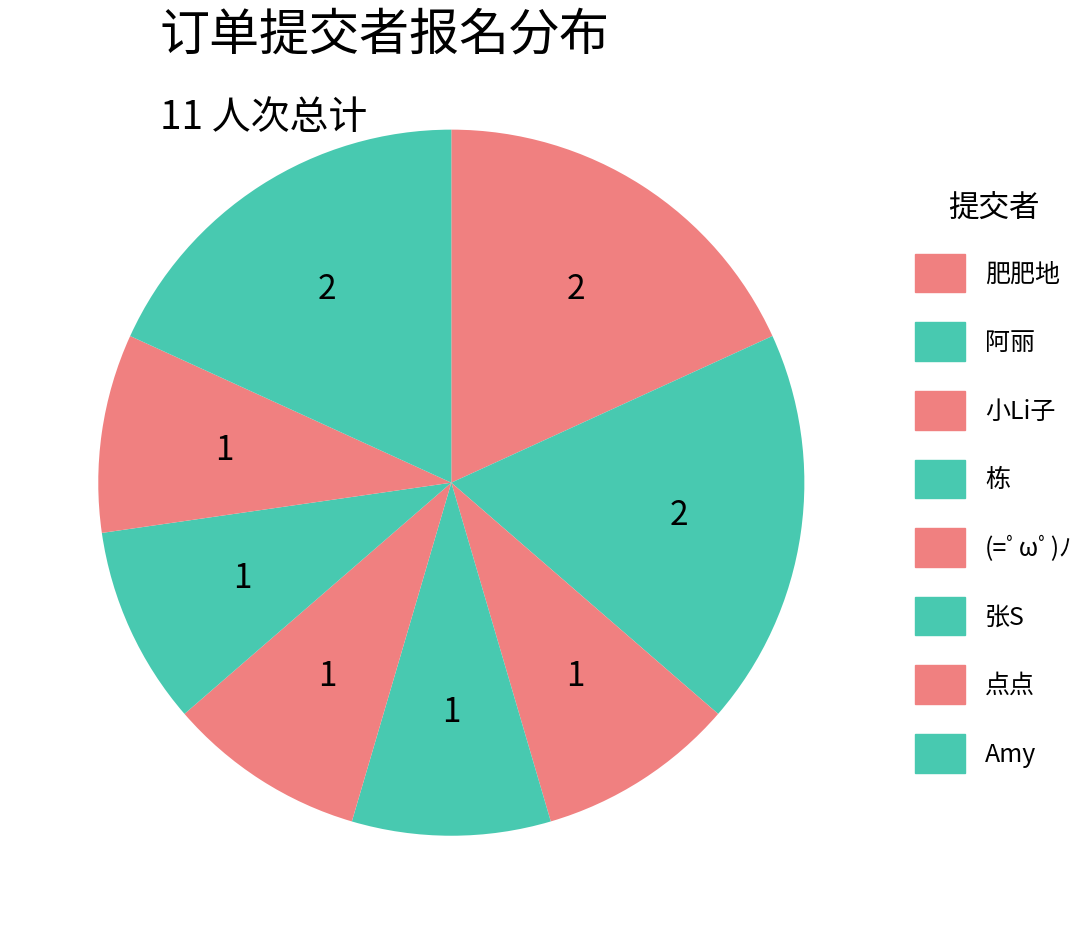

What is the ratio of the value at 小Li子 to the value at (=ﾟωﾟ)ﾉ?

1.0